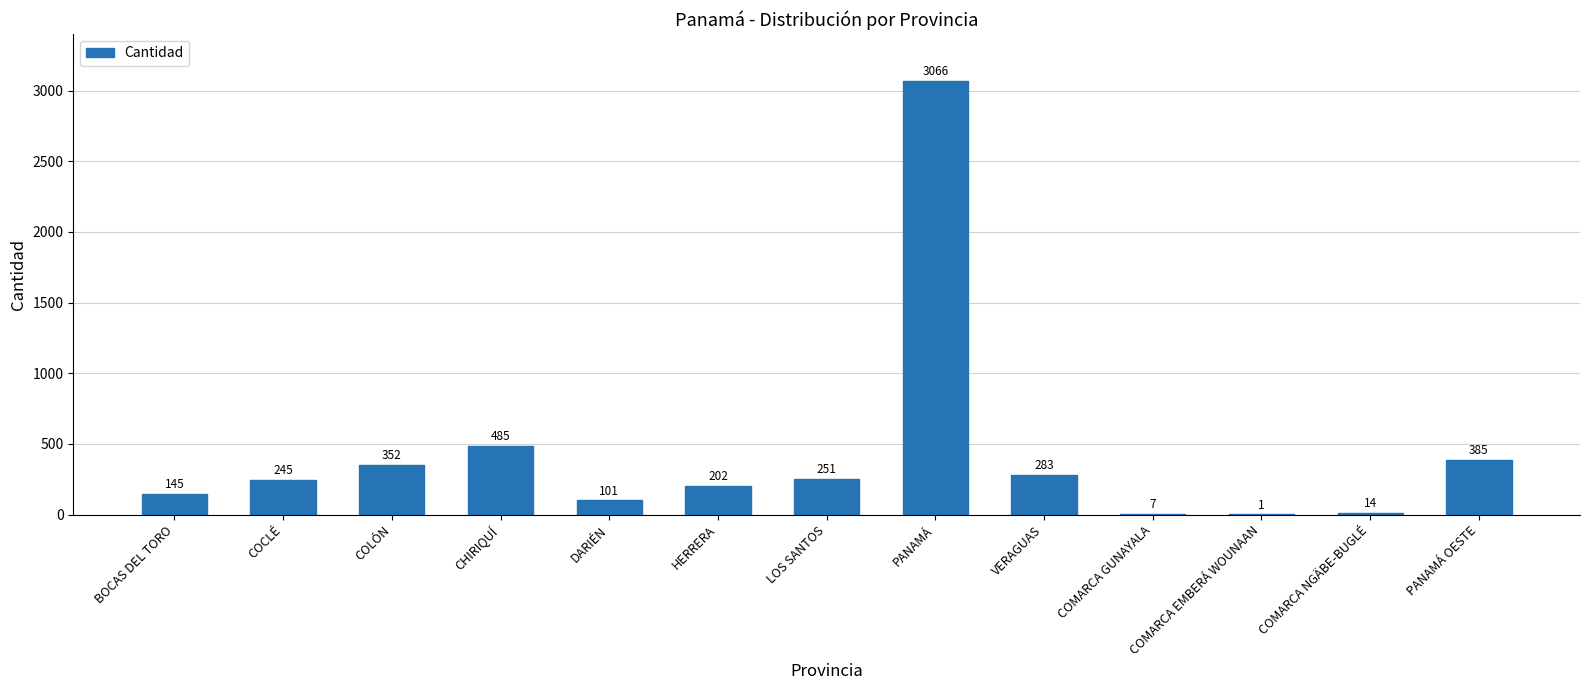

True or false: the data shows 14 at COMARCA NGÄBE-BUGLÉ.

True